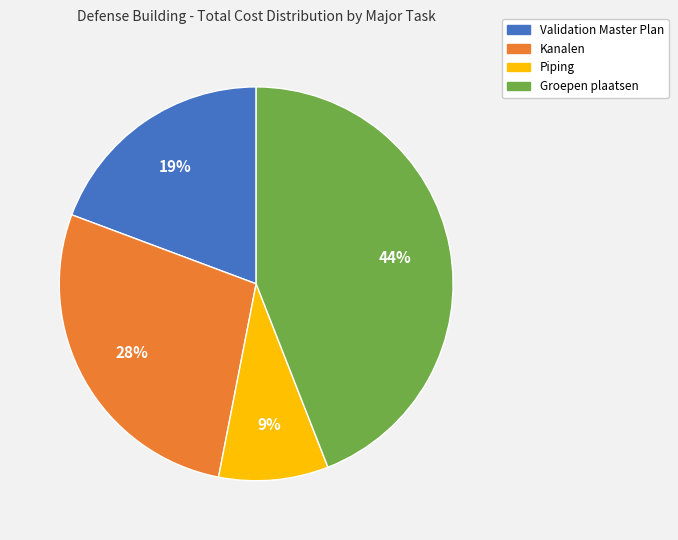

Which has a higher value, Kanalen or Groepen plaatsen?

Groepen plaatsen